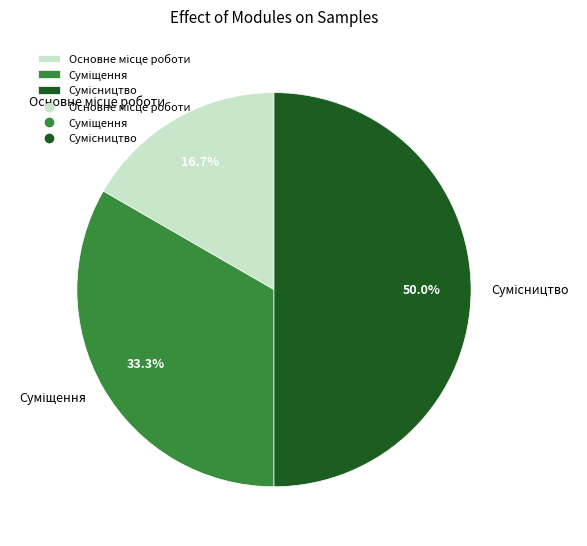

What is the change in value from Суміщення to Сумісництво?

+1